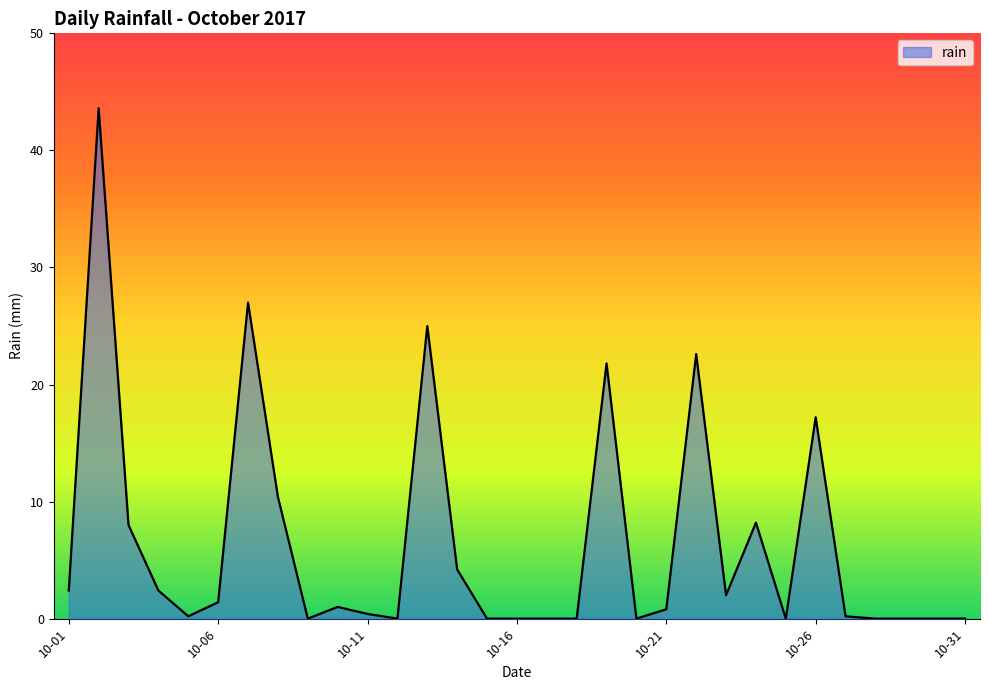

What is the difference between the maximum and minimum values?

43.6